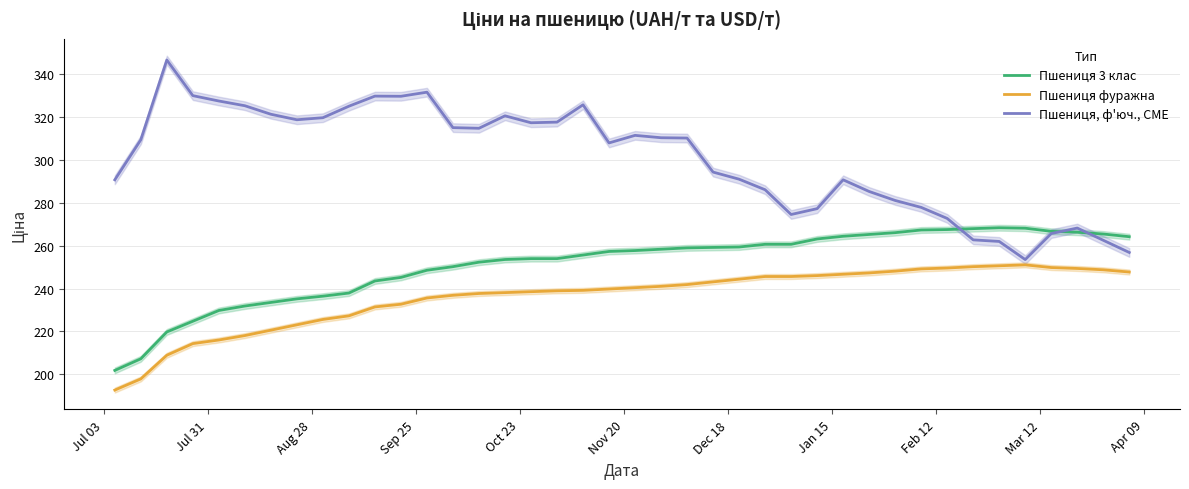

What is the lowest value of the Пшениця фуражна series?

192.7